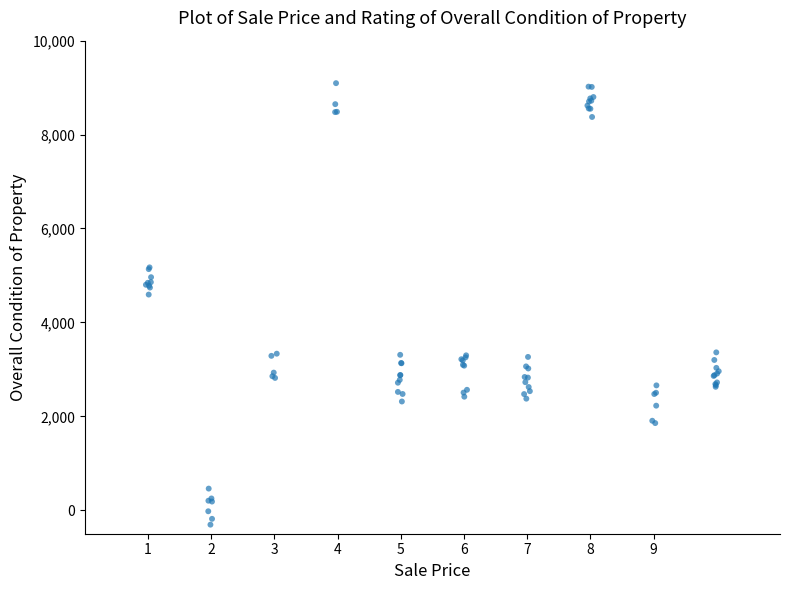

What Y value in the scatter plot is closest to 4394?

4593